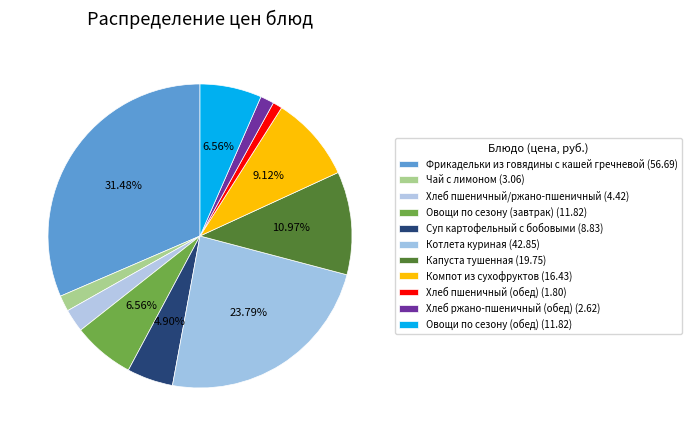

Which category has the biggest portion of the pie?

Фрикадельки из говядины с кашей гречневой